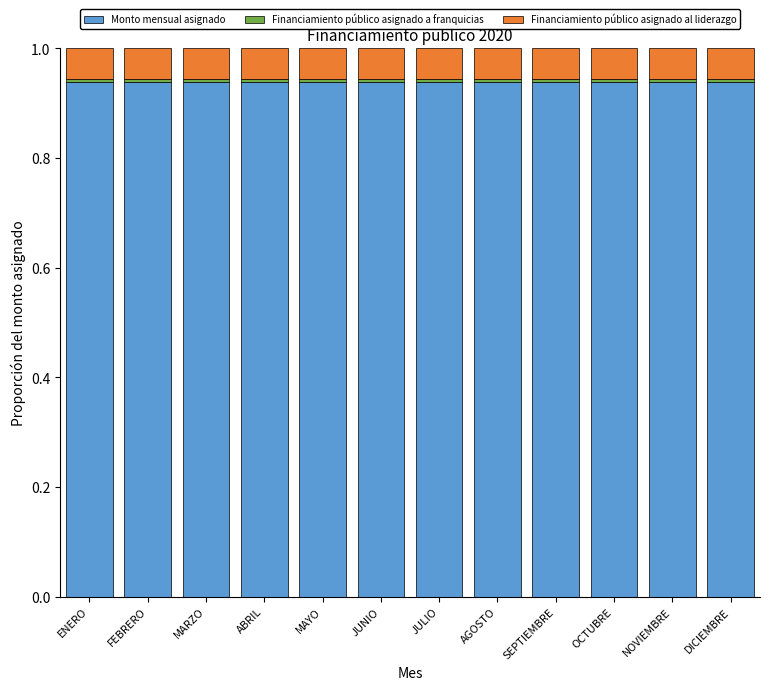

What is the sum of all Monto mensual asignado values?

11.3